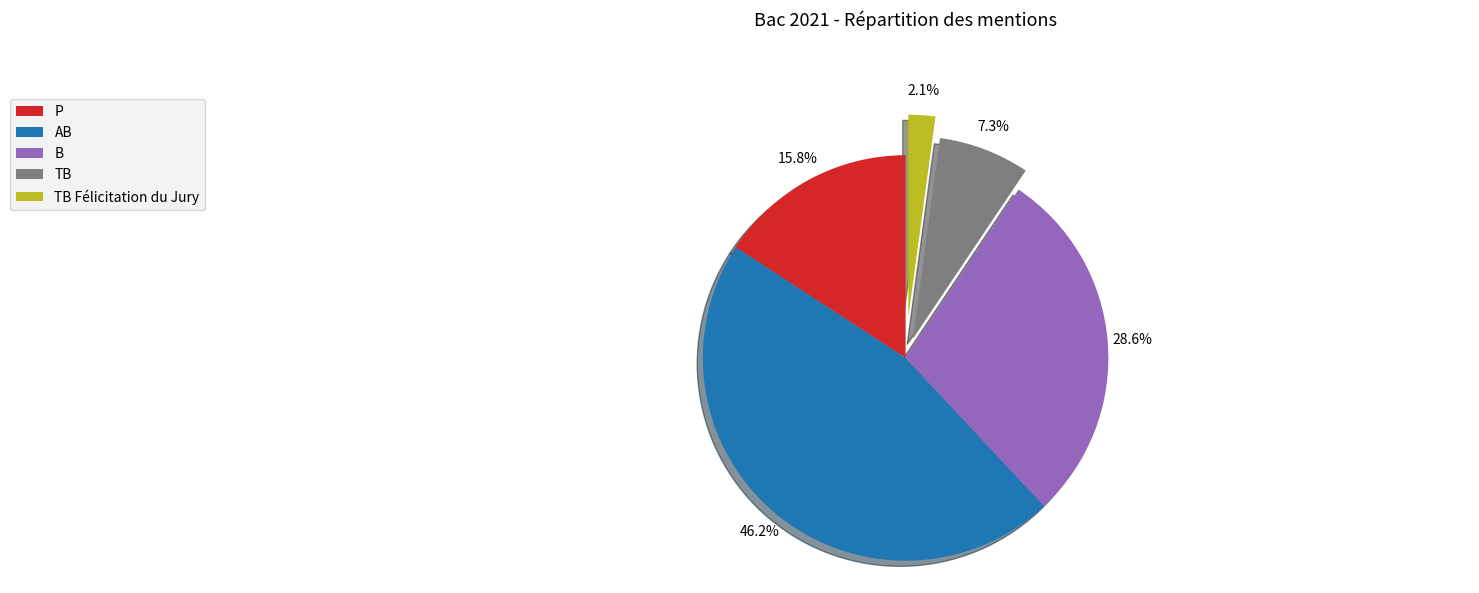

Which slice is the largest?

AB